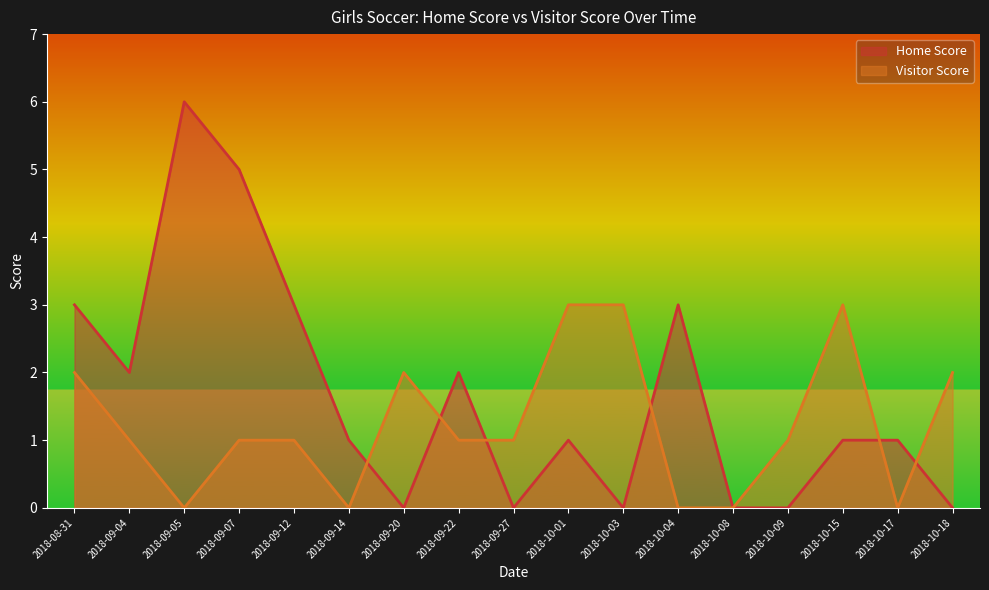

What are all the series names shown in the legend?

Home Score, Visitor Score